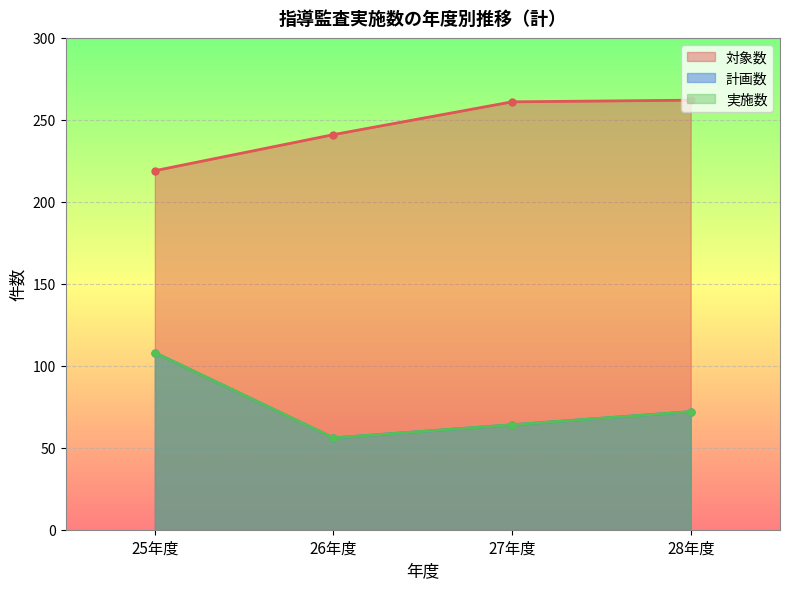

True or false: 実施数 has more than 1 interior local peaks.

False